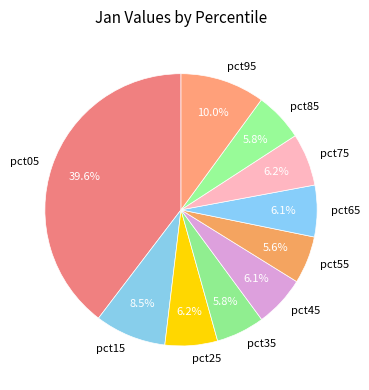

Is there a majority slice in this chart?

No